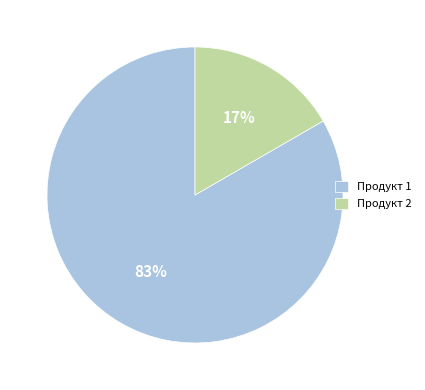

How many slices are in this pie chart?

2